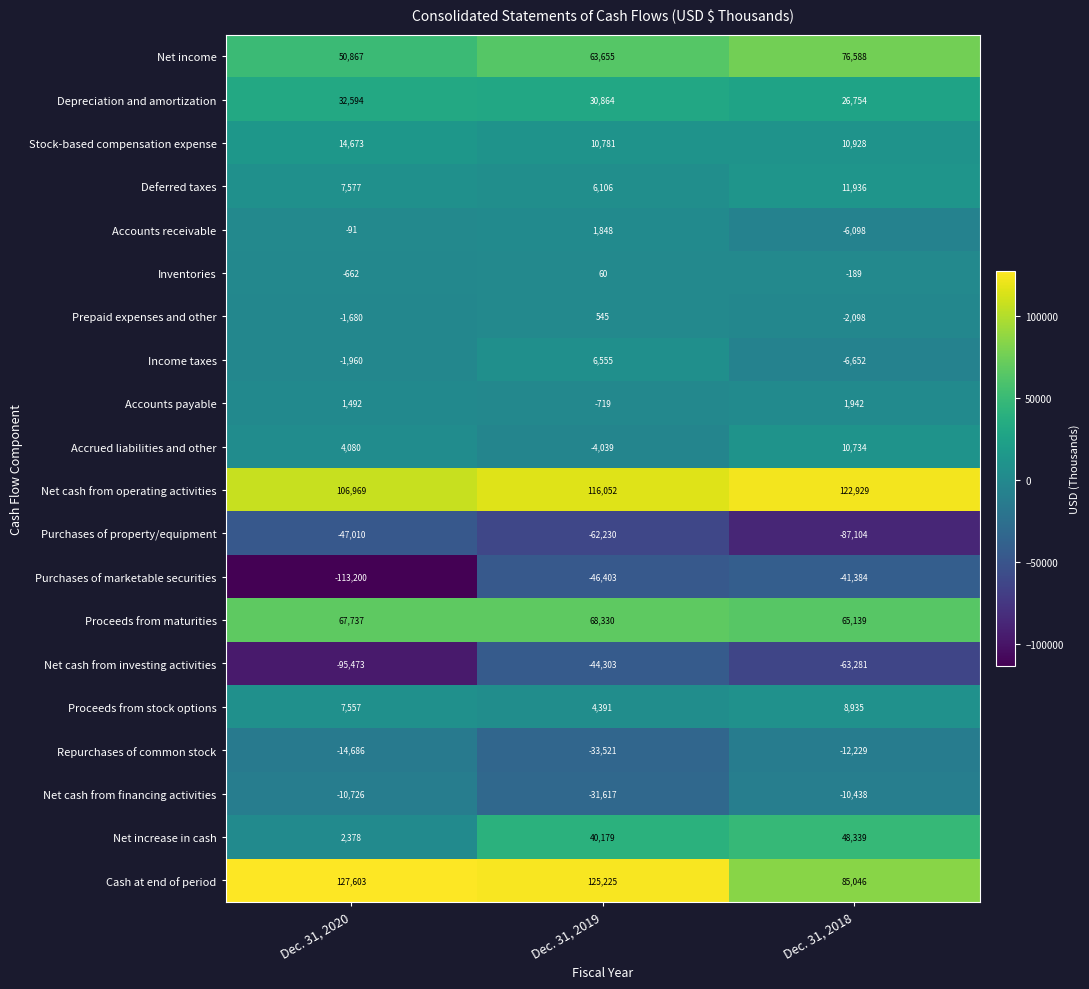

What is the difference between the maximum and minimum values in the Purchases of property/equipment series?

40094